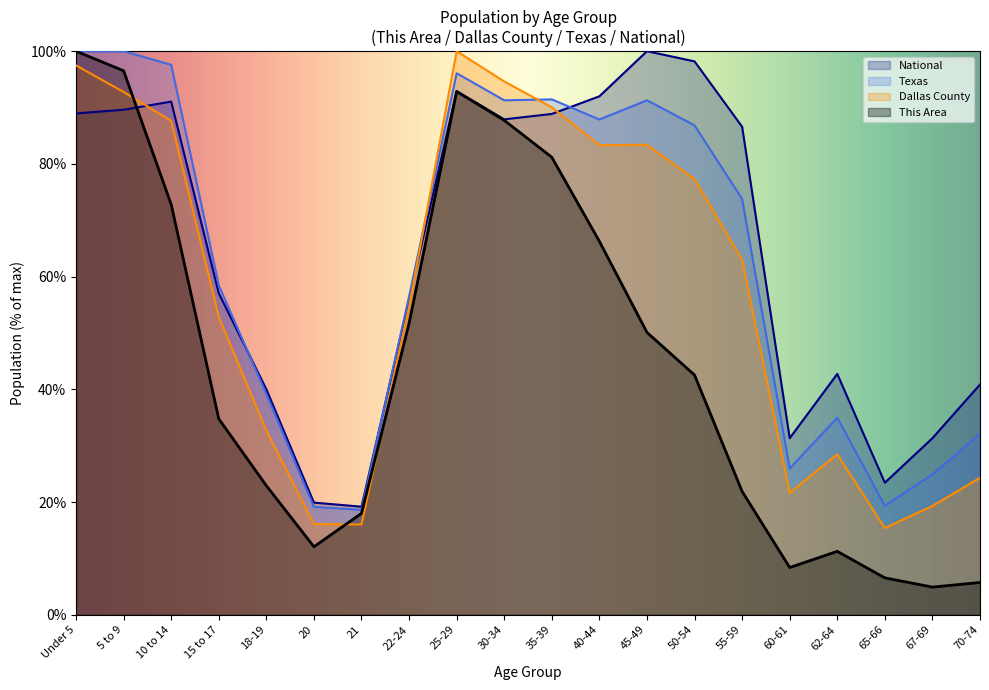

Where does the Dallas County series first go above 62?

Under 5